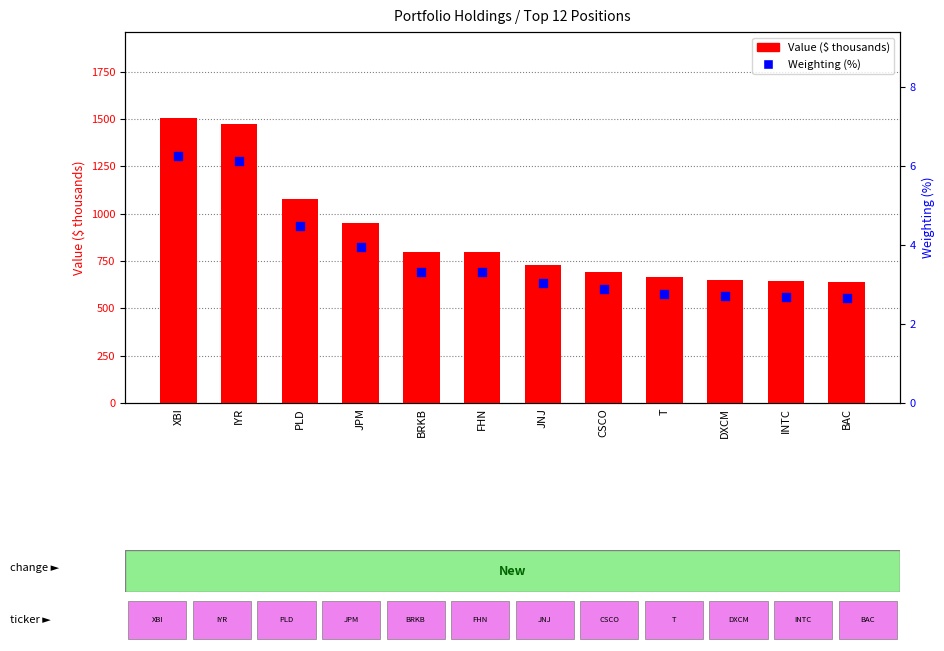

Which series reaches the minimum Y coordinate?

Weighting